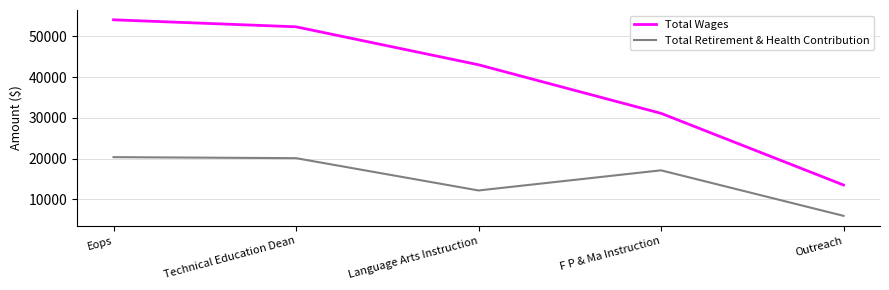

True or false: Total Wages has a value of 43040 at Language Arts Instruction.

True